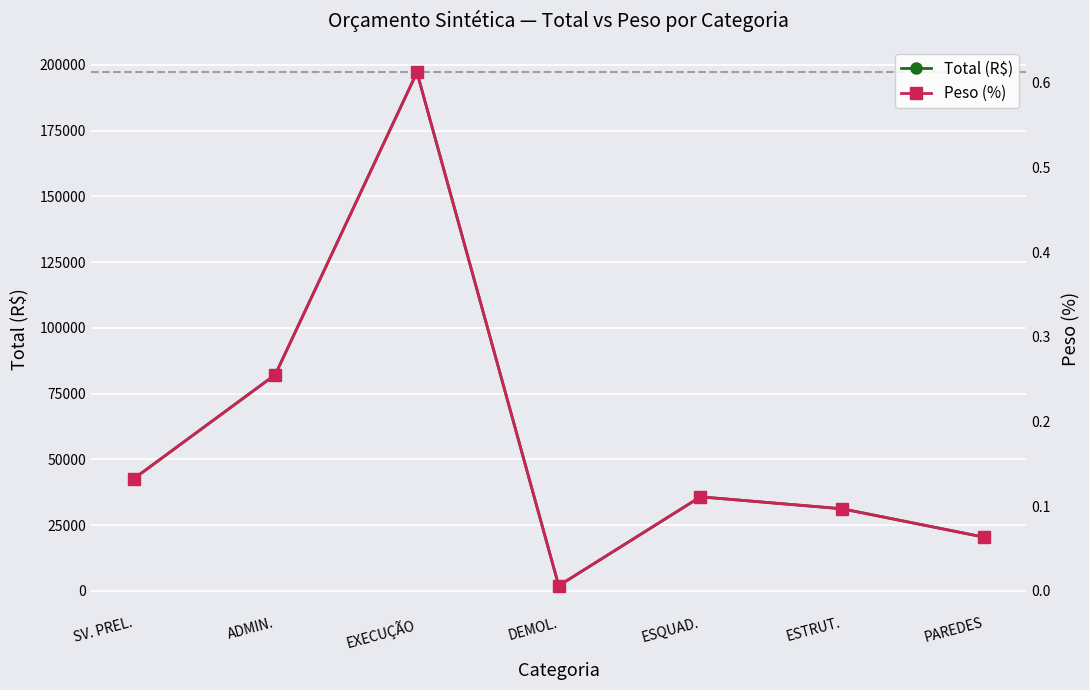

How many lines are shown in the chart?

2